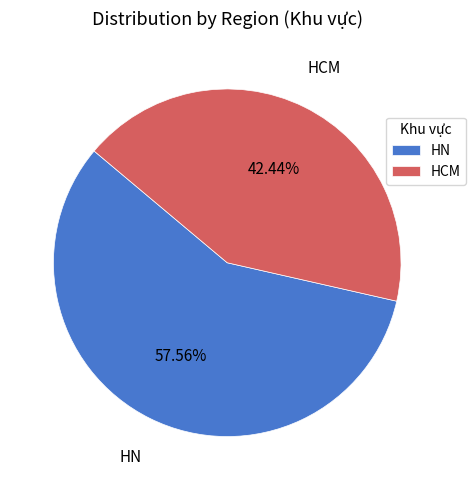

How many segments does this pie chart have?

2